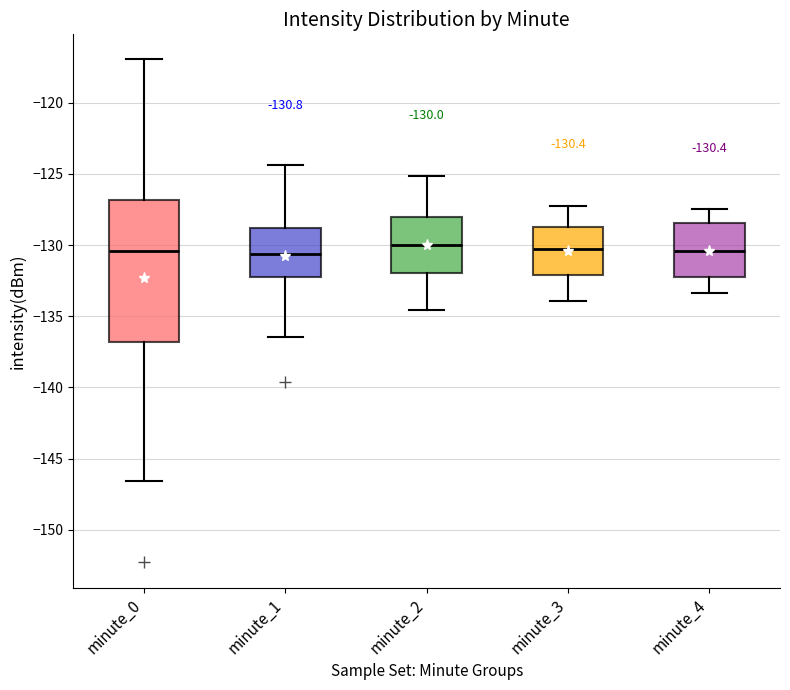

Which box is the tallest, from its lower edge to its upper edge?

minute_0